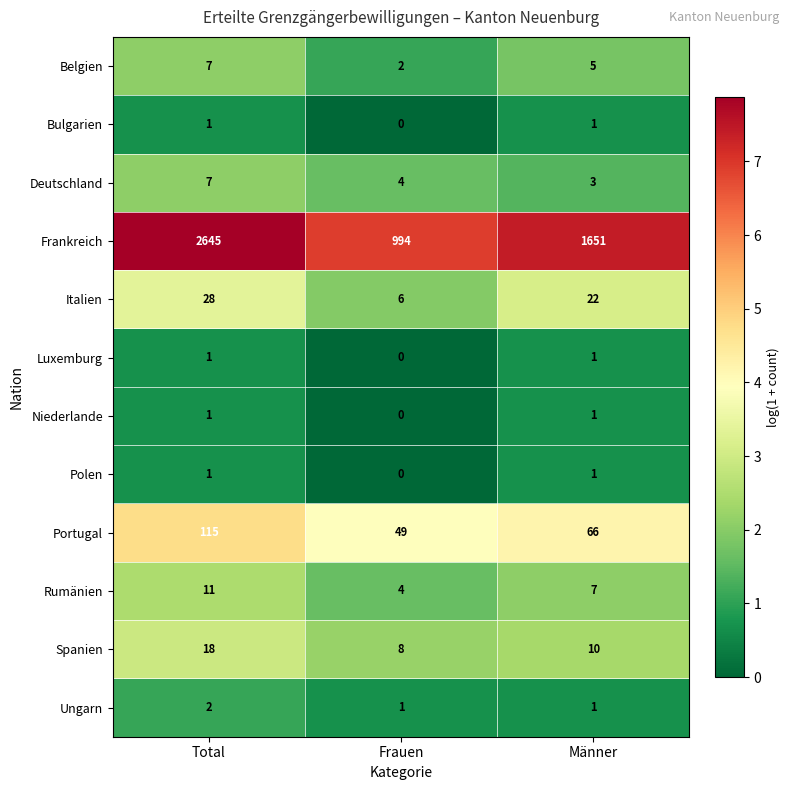

What is the sum of all Spanien values?

36